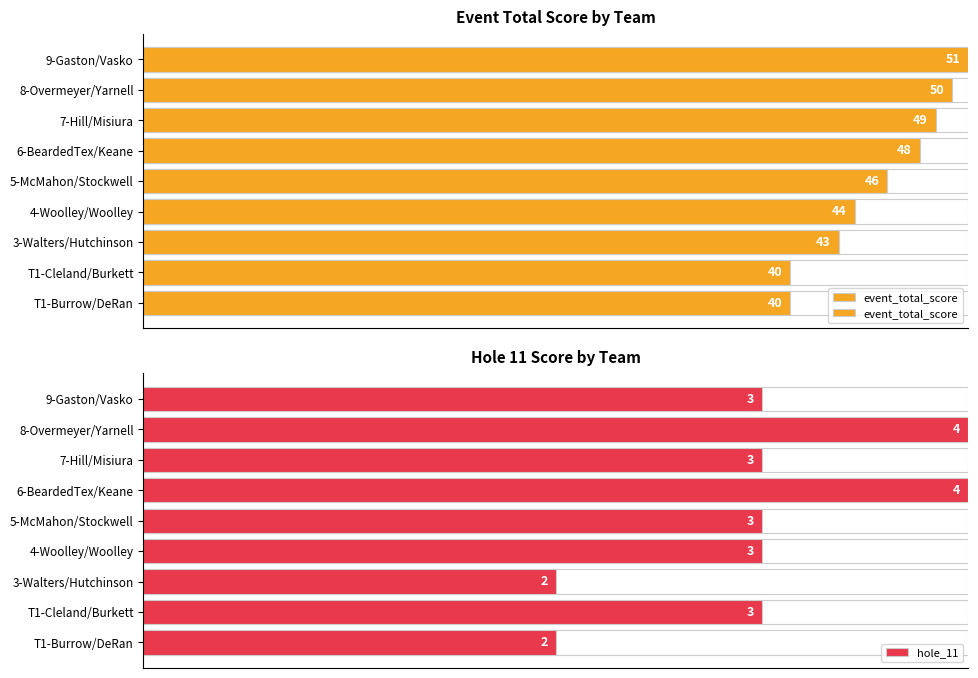

Rank the series by their average value, from highest to lowest.

event_total_score, hole_11